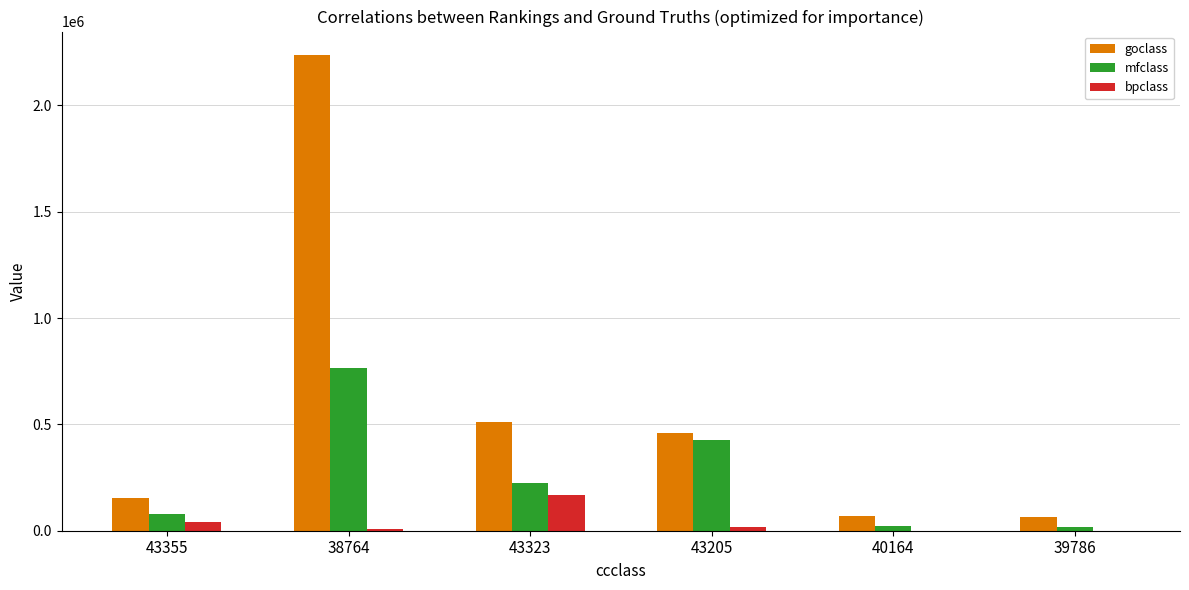

What is the sum of the bpclass values at 39786 and 38764?

8713